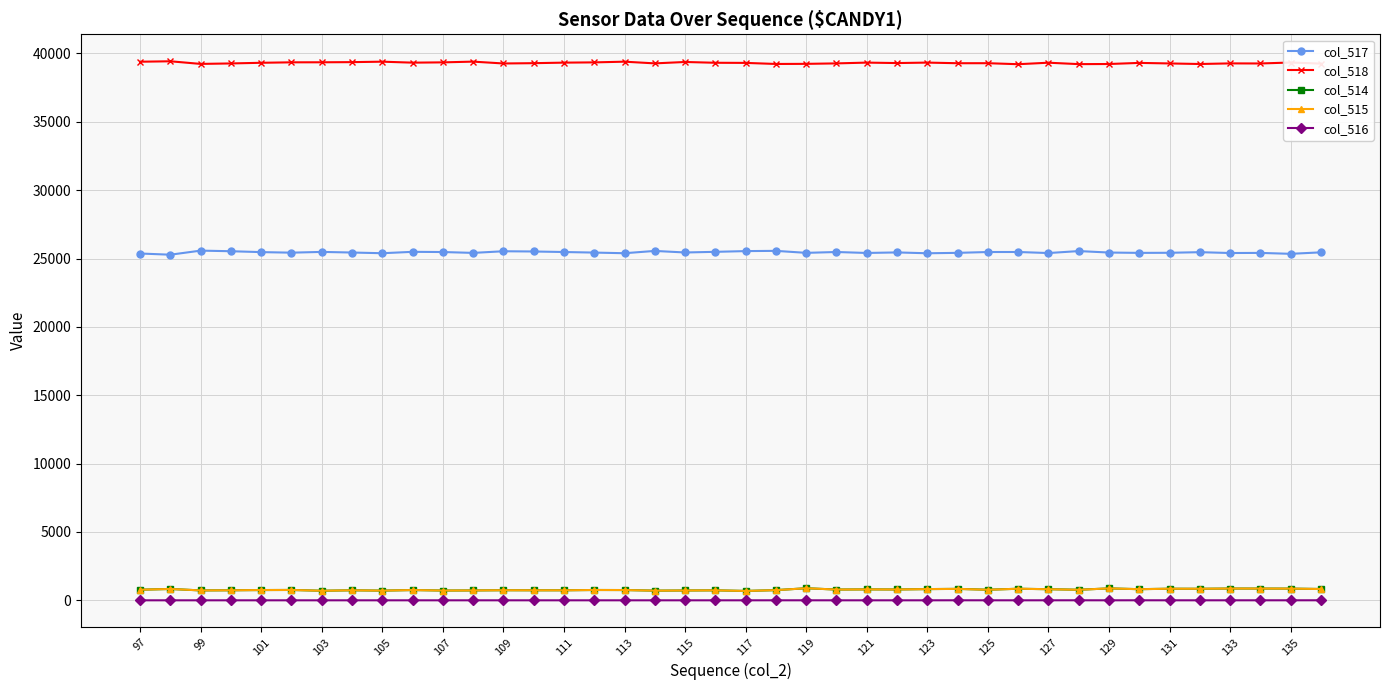

True or false: col_516 and col_517 intersect in this chart.

False